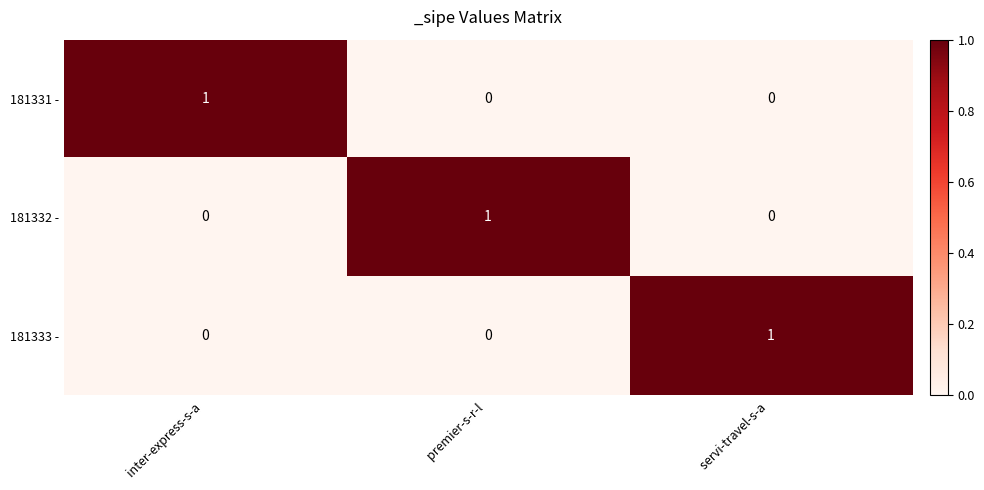

The value of 181331 - at premier-s-r-l  is 0. True or false?

True